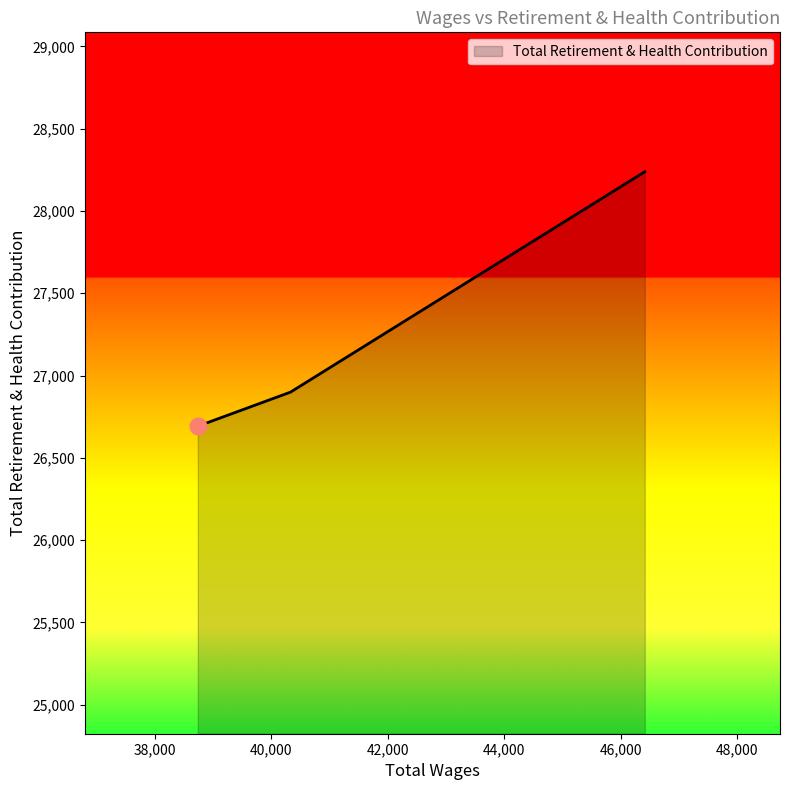

How many lines are shown in the chart?

1